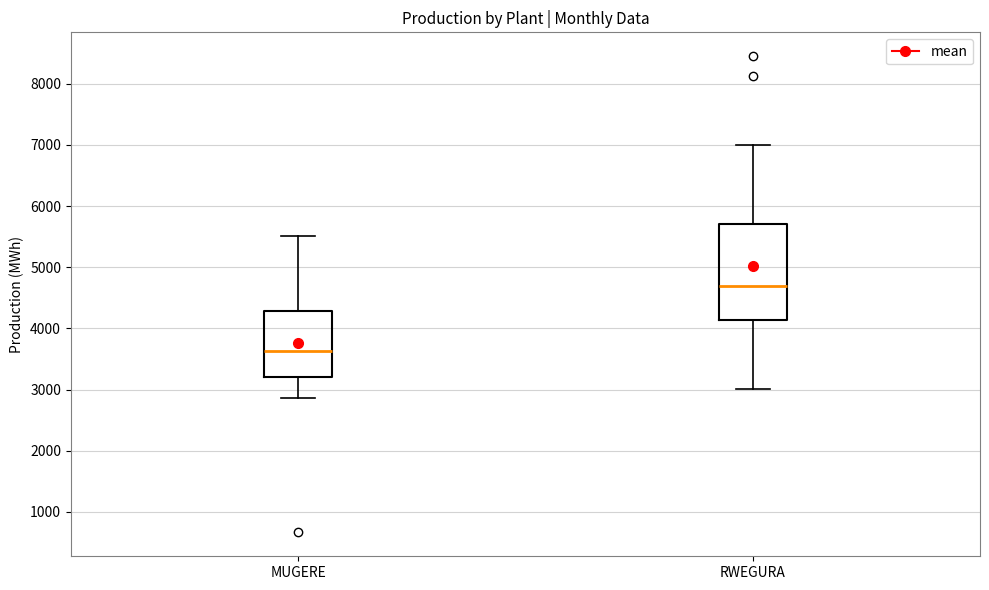

Reading left to right, transcribe this box plot: for each box, give where its median line is, the range the box spans, and where its two whiskers end, as read against the y-axis. The values are not printed on the chart, so give them approximately, as read against the axis.

MUGERE: median 3600, box 3200 to 4300, whiskers 2900 to 5500
RWEGURA: median 4700, box 4100 to 5700, whiskers 3000 to 7000